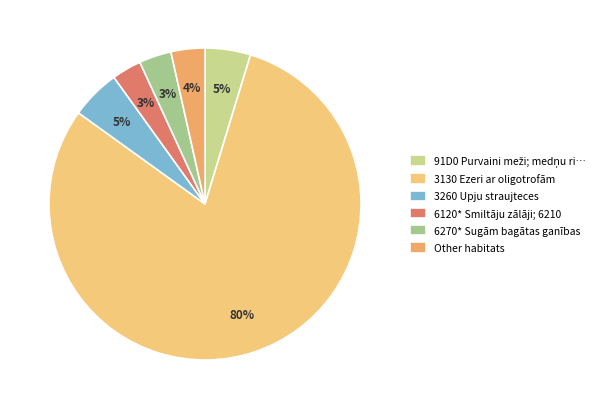

Is there a majority slice in this chart?

Yes